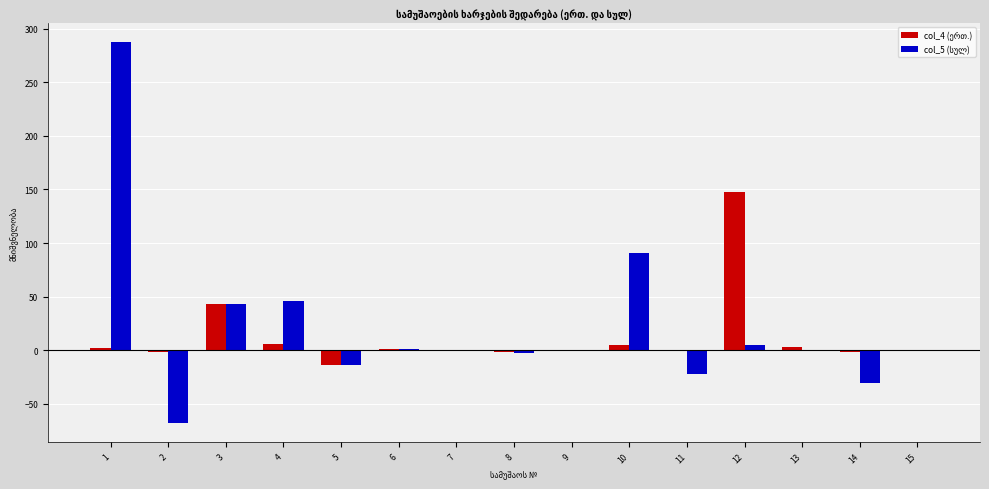

Which series has the largest total across all categories?

col_5 (სულ)